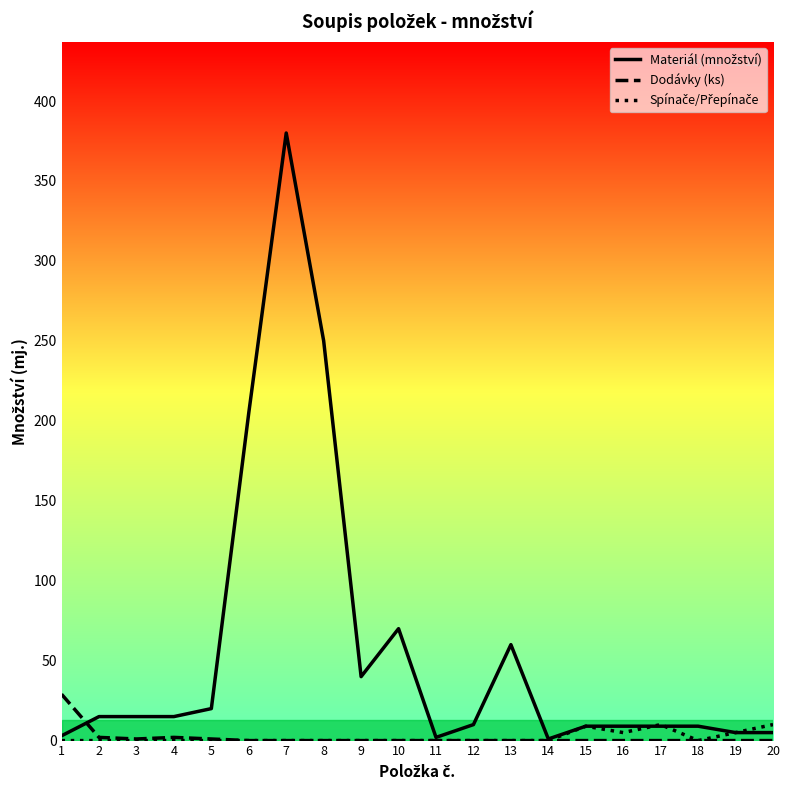

How many lines are shown in the chart?

3